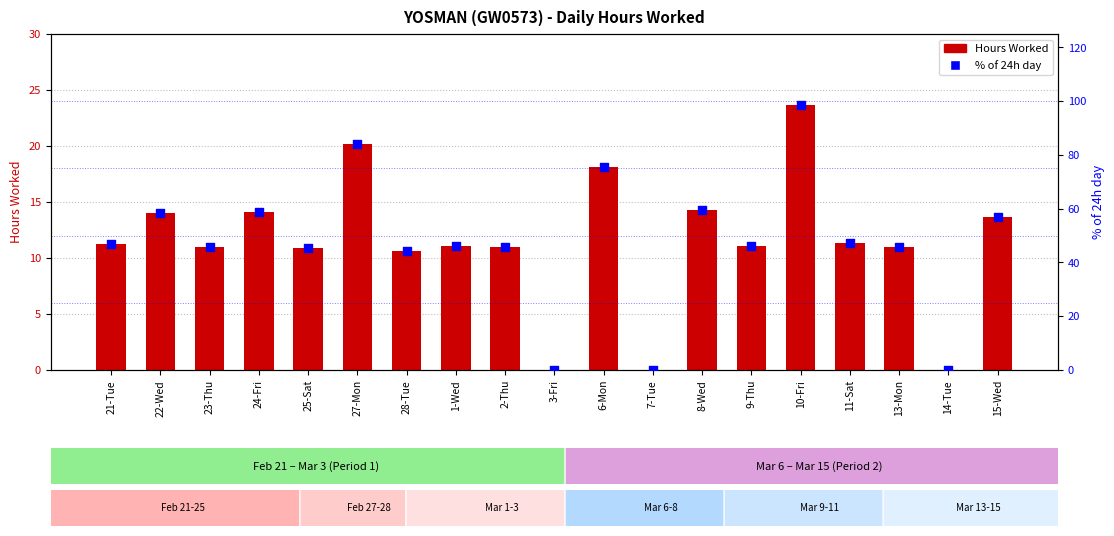

Which series has the widest spread of Y values?

% of 24h day